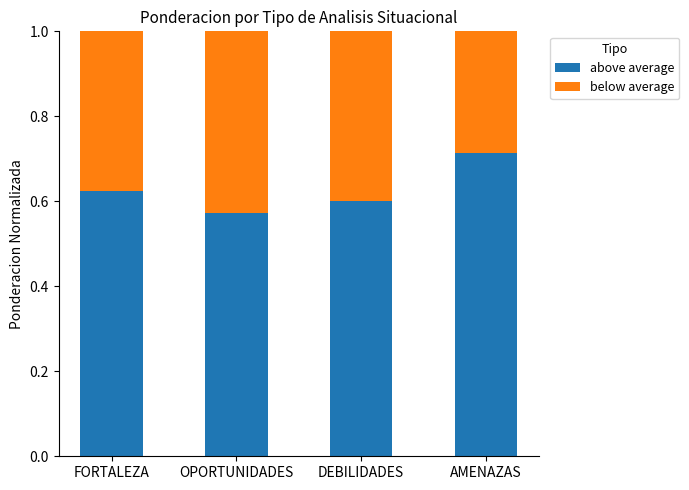

Does the chart contain stacked bars?

Yes